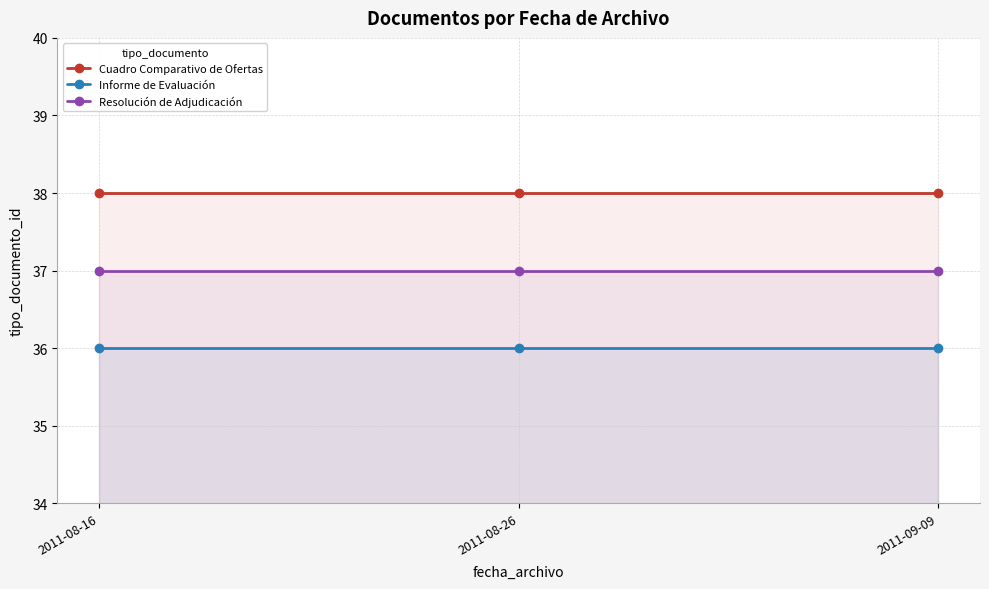

Reading right to left, list all the values displayed in this chart.

Cuadro Comparativo de Ofertas: 38	38	38
Informe de Evaluación: 36	36	36
Resolución de Adjudicación: 37	37	37